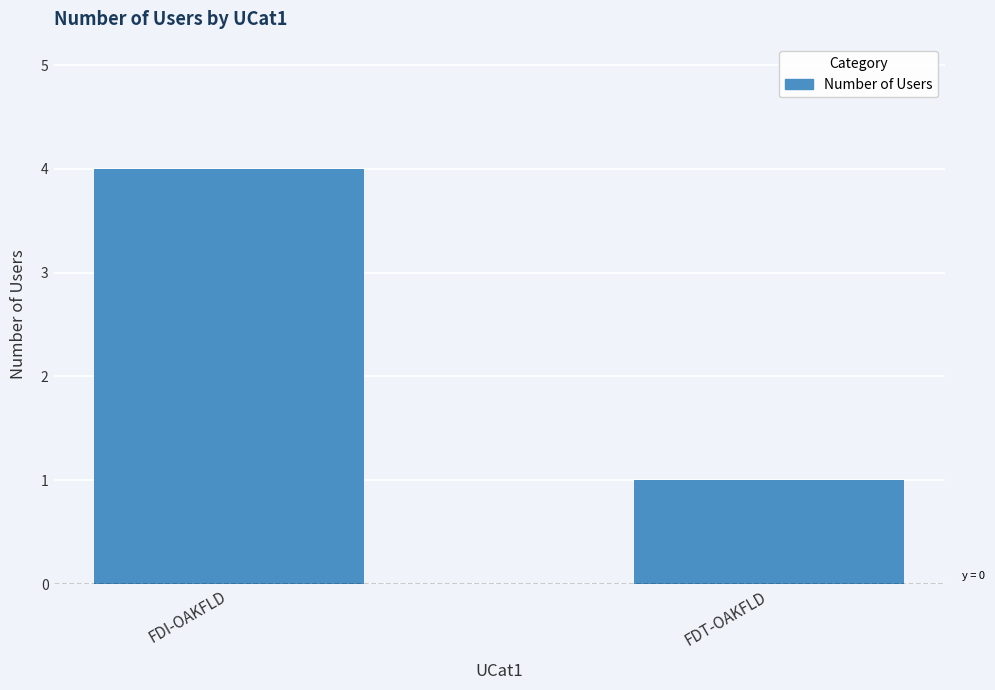

At which category does the chart reach its peak across all series?

FDI-OAKFLD